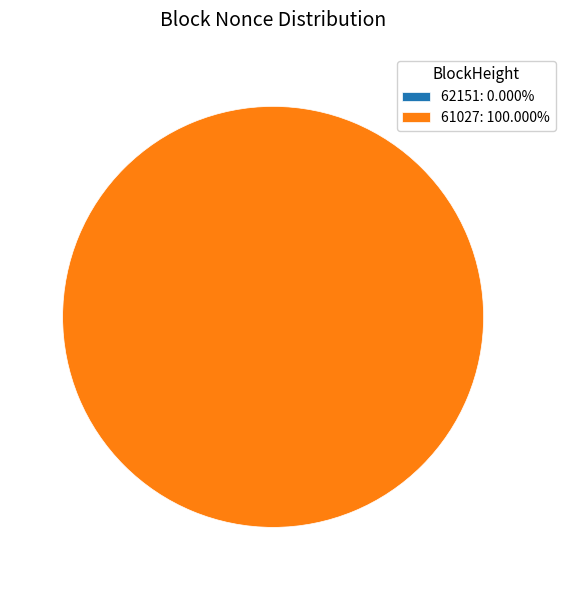

Which slice is the smallest?

62151